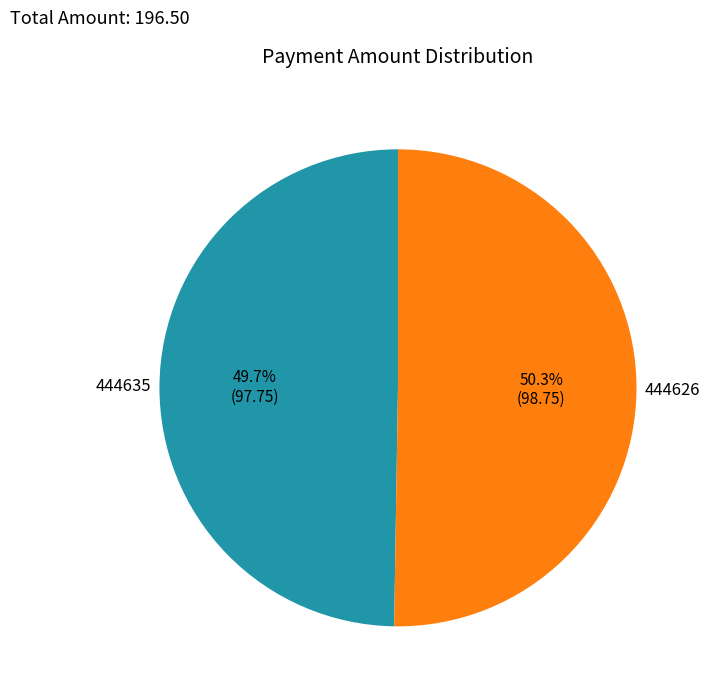

How many slices are in this pie chart?

2